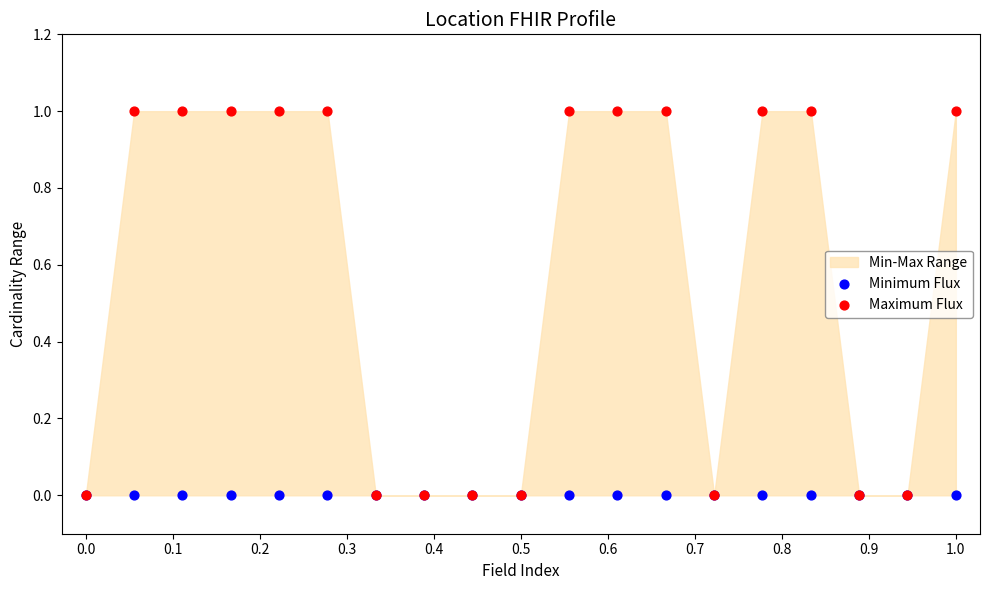

Which series reaches the minimum Y coordinate?

Minimum Flux